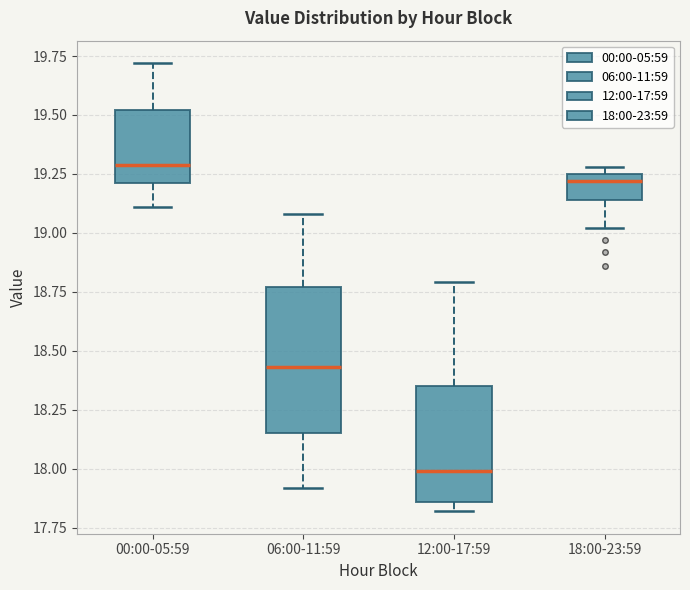

Which box has the lowest median line?

12:00-17:59